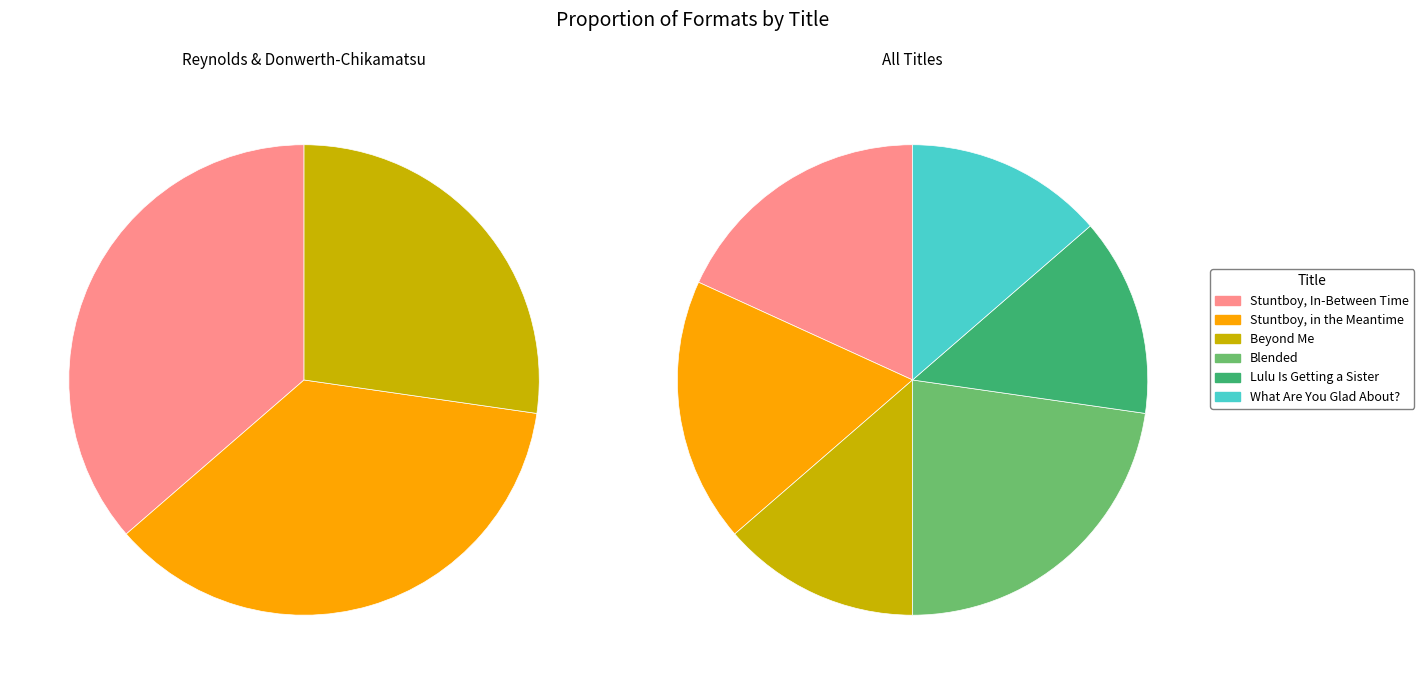

What is the ratio of the value at What Are You Glad About? to the value at Stuntboy, In-Between Time?

0.8